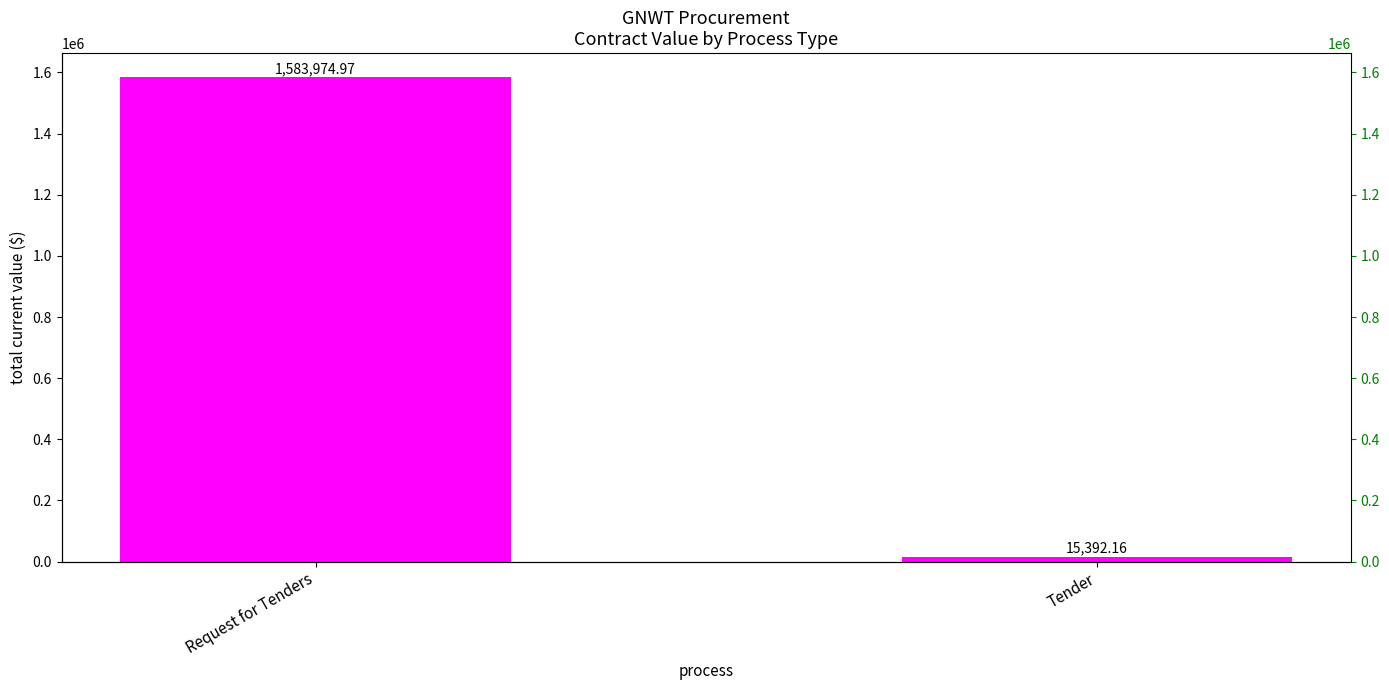

List the labels in order of value, largest first.

Request for Tenders, Tender